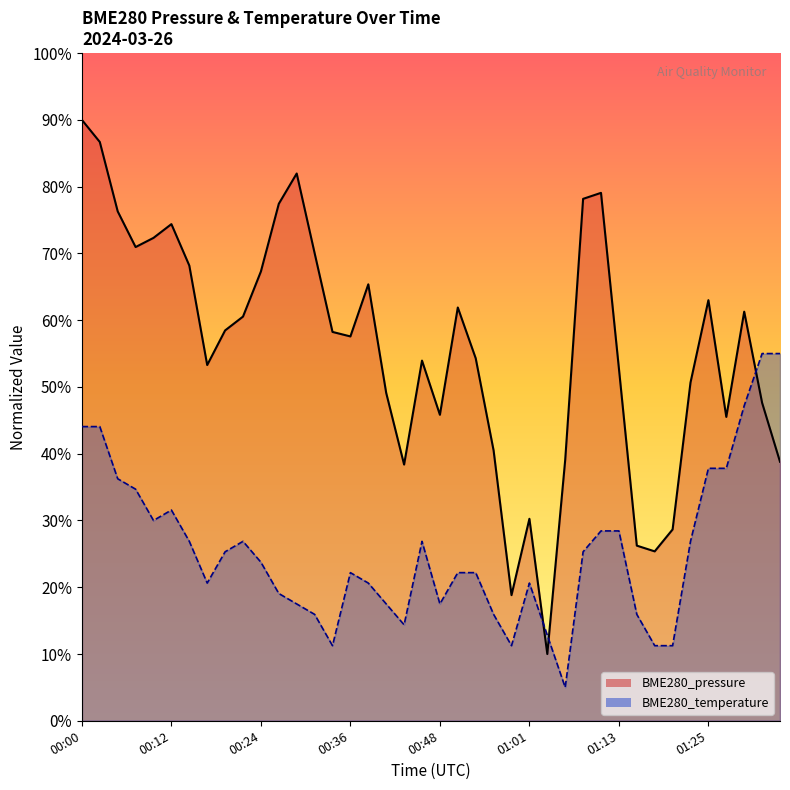

What is the minimum value shown in the chart?

0.1